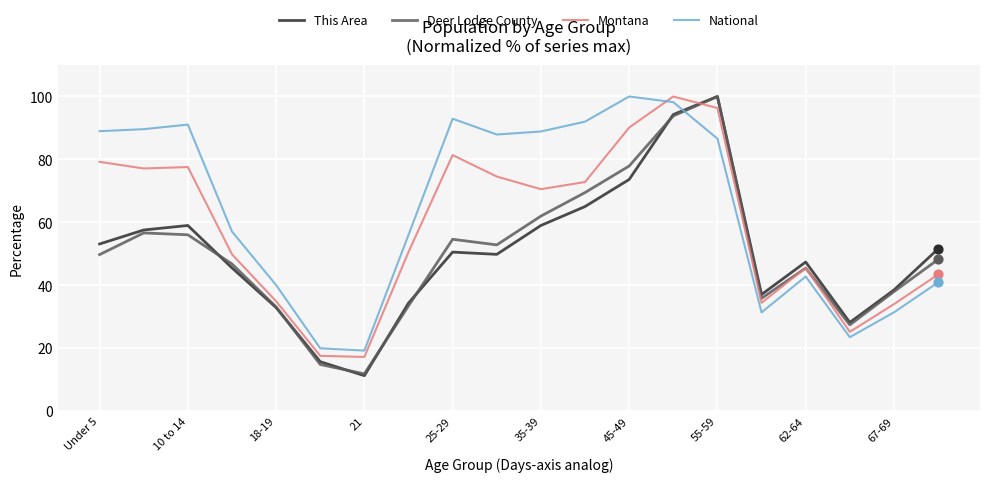

After their last crossing, which series has the higher values: Deer Lodge County or National?

Deer Lodge County